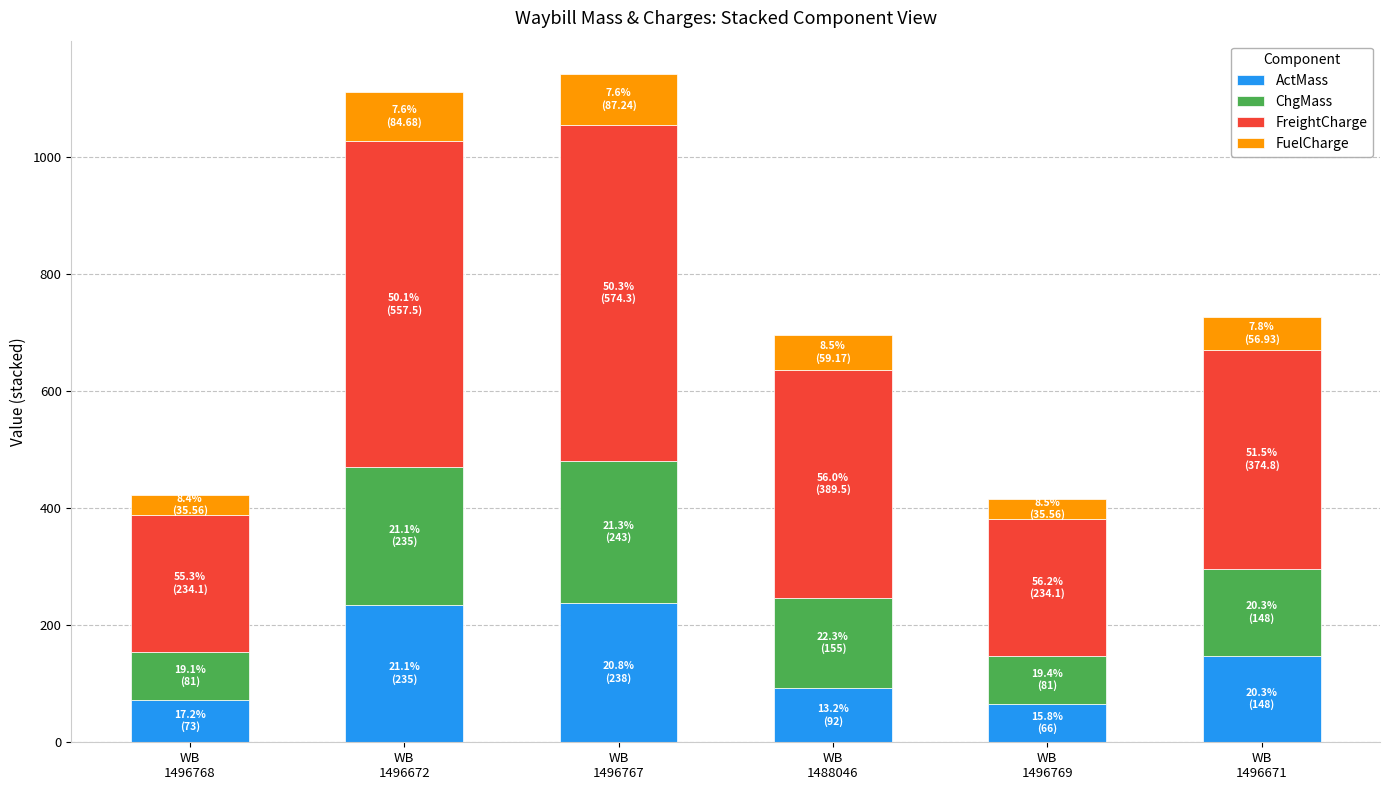

What is the lowest value of the ActMass series?

66.0